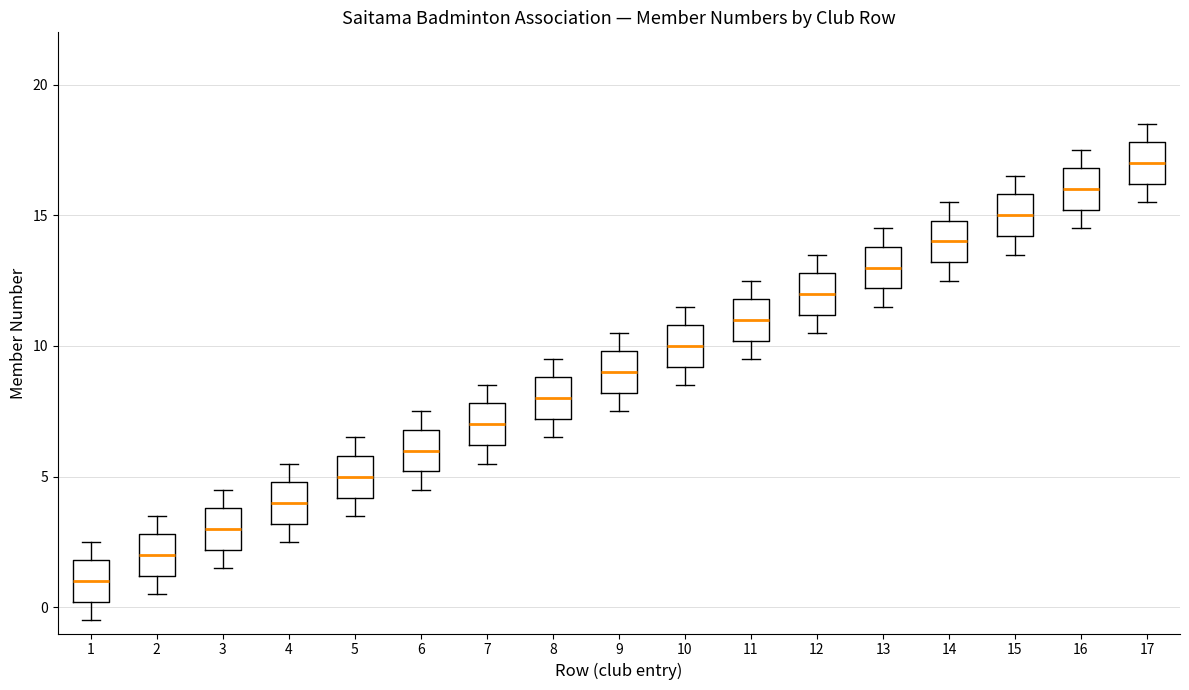

Where does the lower whisker of the box at x = 1 end on the y-axis? The values are not printed on the chart, so give them approximately, as read against the axis.

-0.5